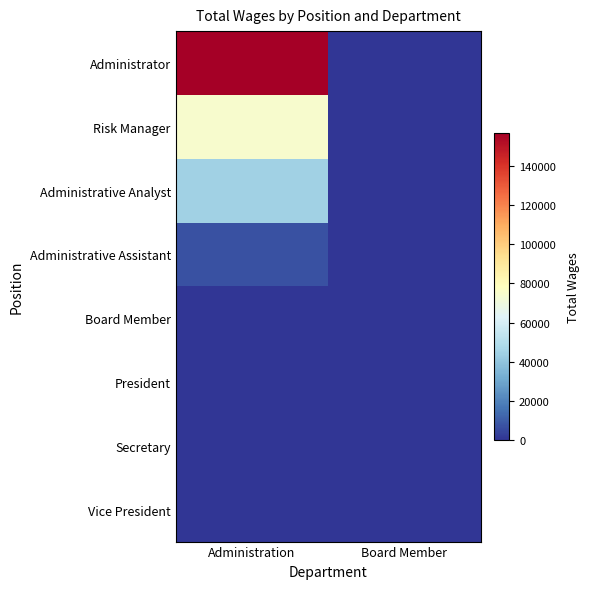

What is the maximum value shown in the chart?

157027